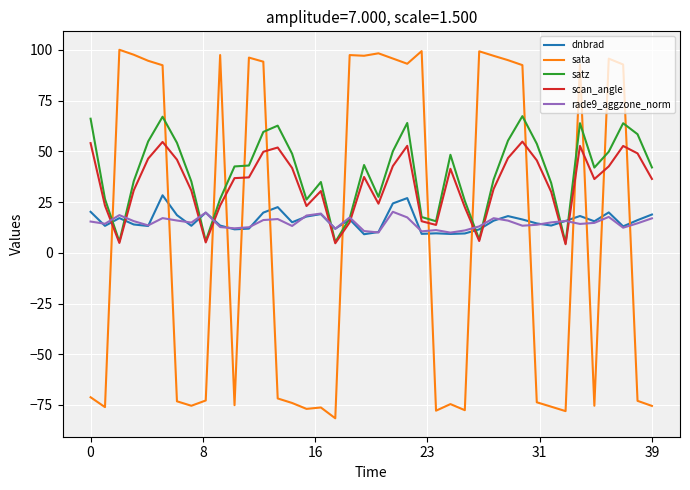

What are all the series names shown in the legend?

dnbrad, sata, satz, scan_angle, rade9_aggzone_norm